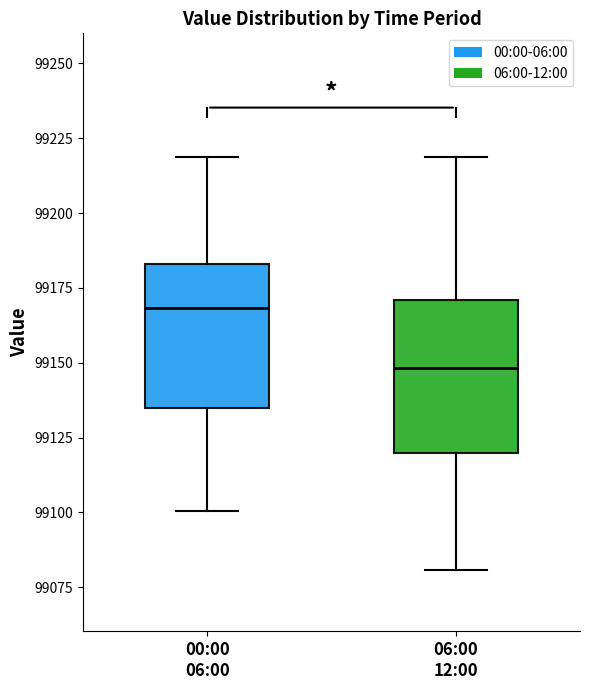

Reading left to right, transcribe this box plot: for each box, give where its median line is, the range the box spans, and where its two whiskers end, as read against the y-axis. The values are not printed on the chart, so give them approximately, as read against the axis.

00:00 06:00: median 99170, box 99135 to 99185, whiskers 99100 to 99220
06:00 12:00: median 99150, box 99120 to 99170, whiskers 99080 to 99220